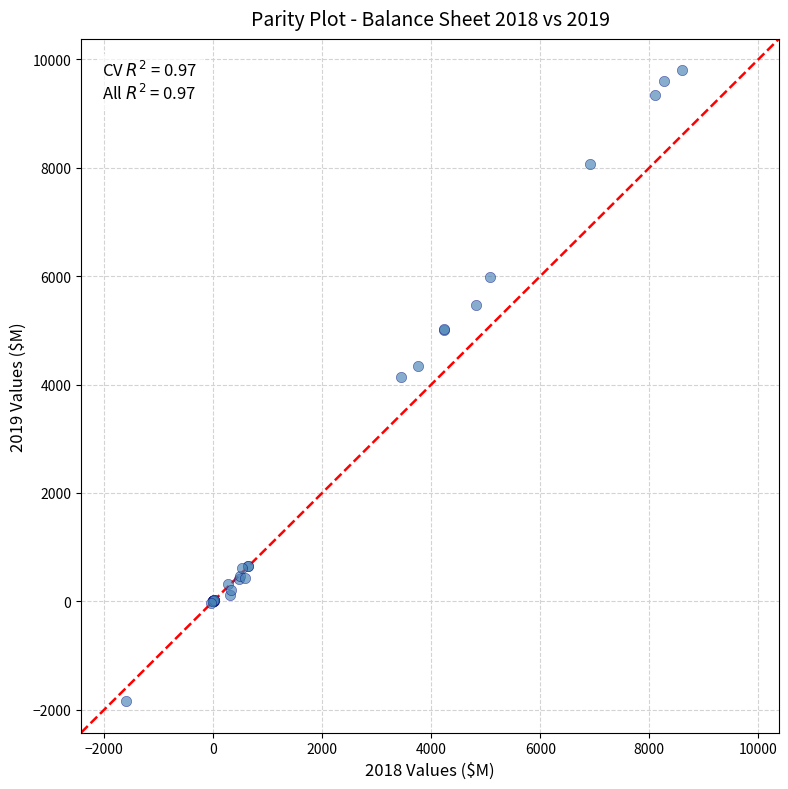

What Y value in the scatter plot is closest to 3978?

4135.4